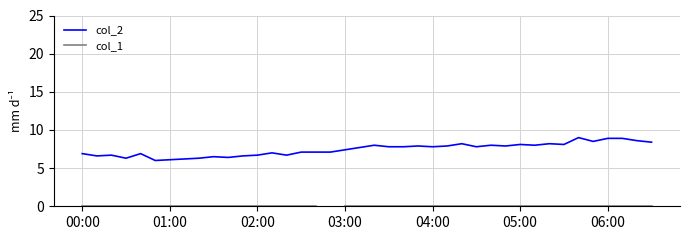

Does the chart display data point markers on the line(s)?

No